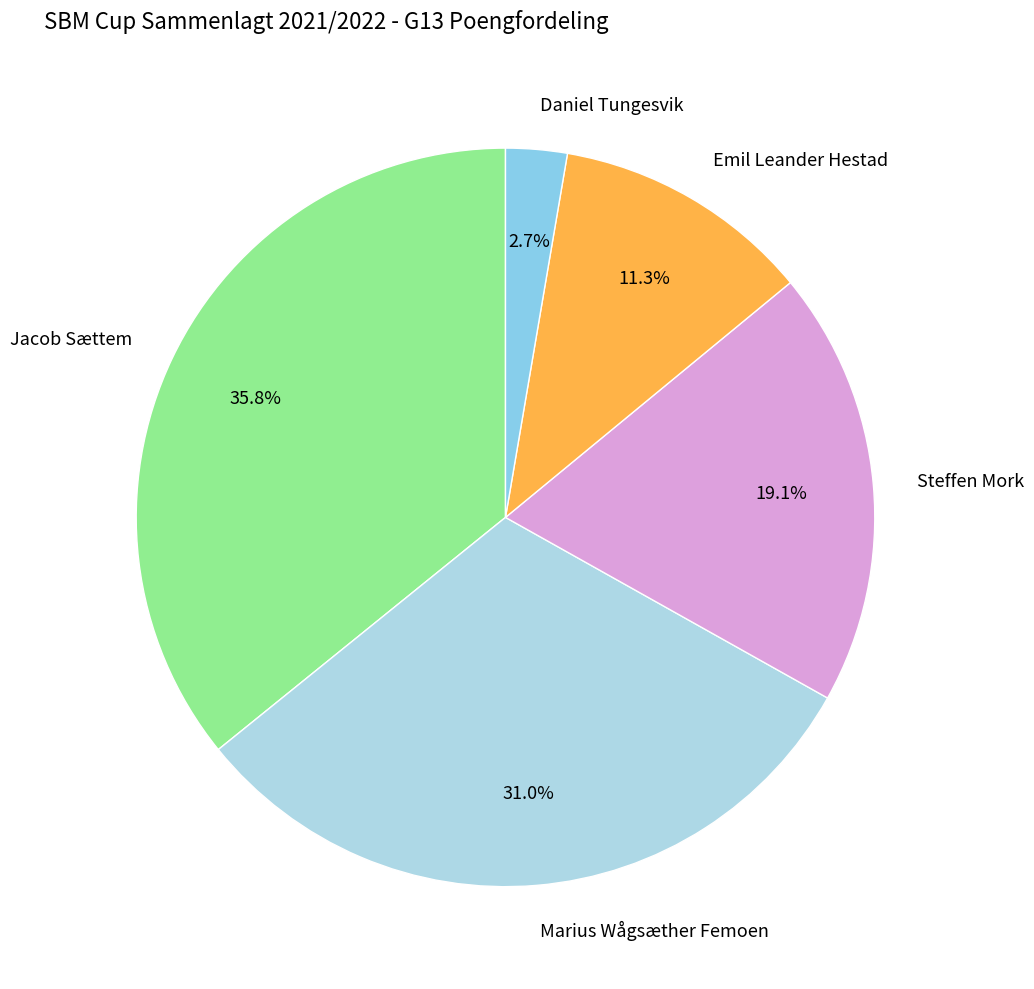

The Daniel Tungesvik slice represents 10% of the pie. True or false?

False